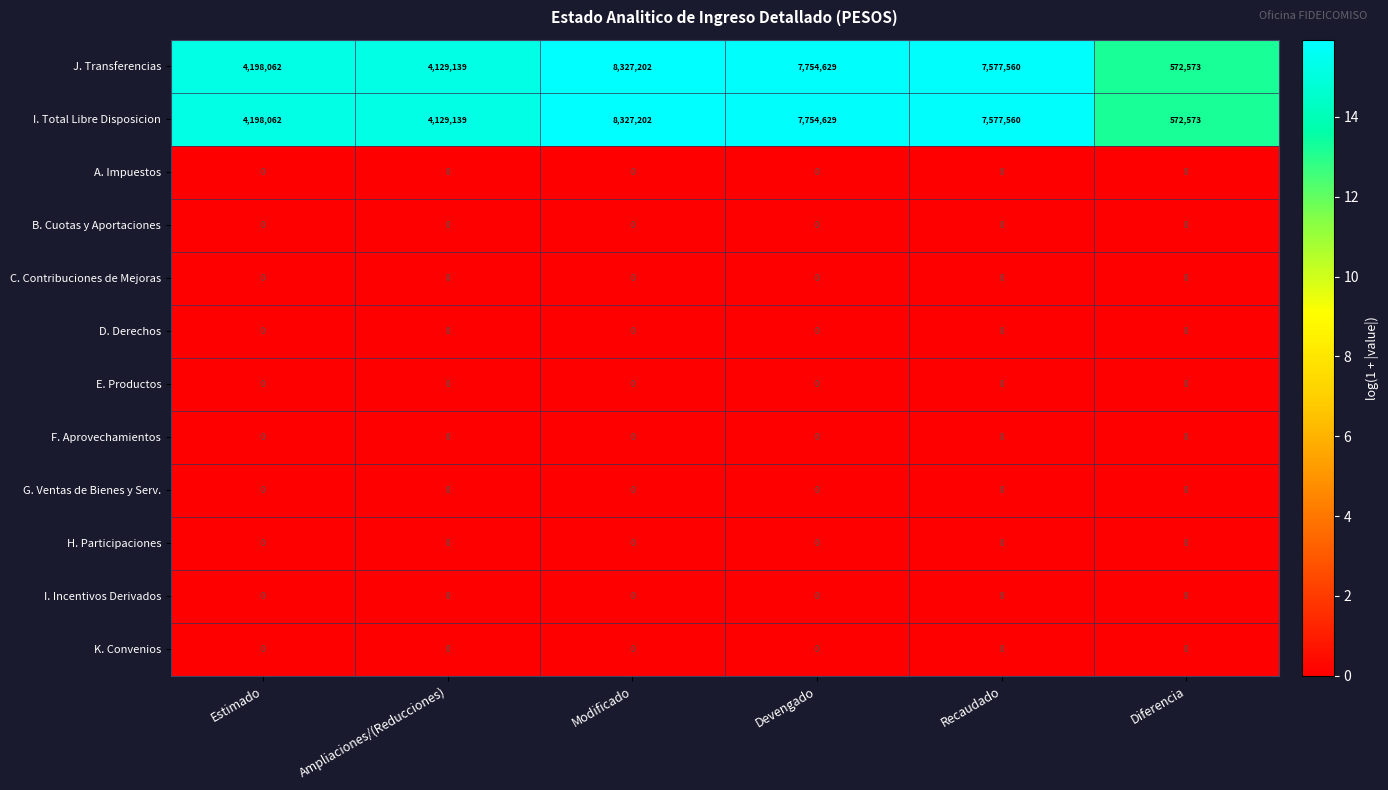

What is the greatest value displayed?

8327202